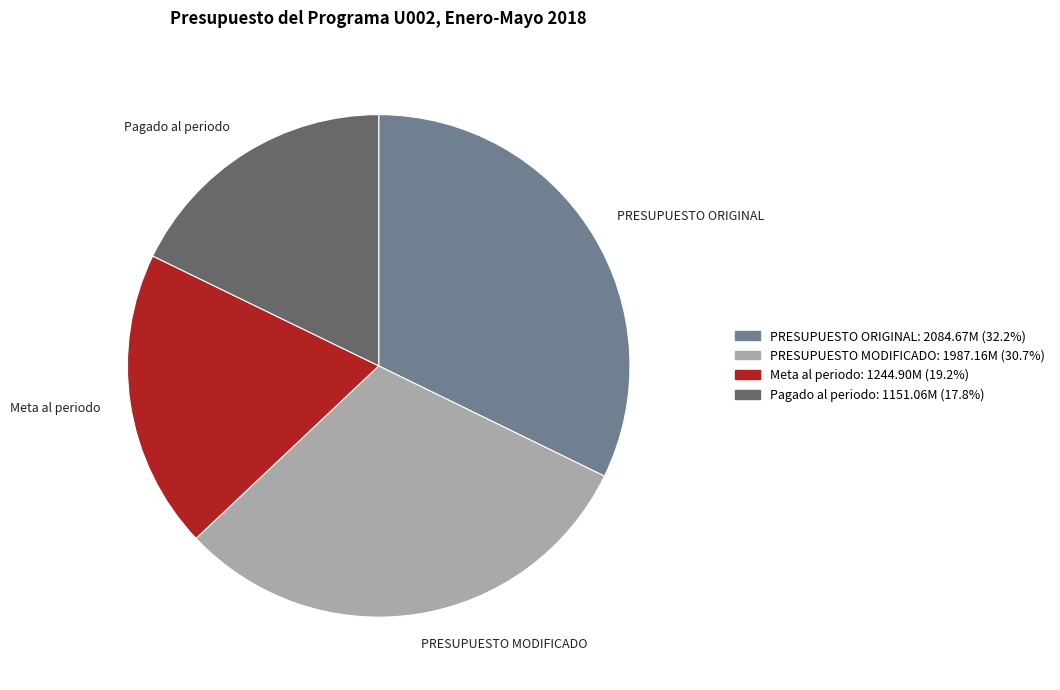

Is the sum of PRESUPUESTO ORIGINAL and Meta al periodo greater than half?

Yes